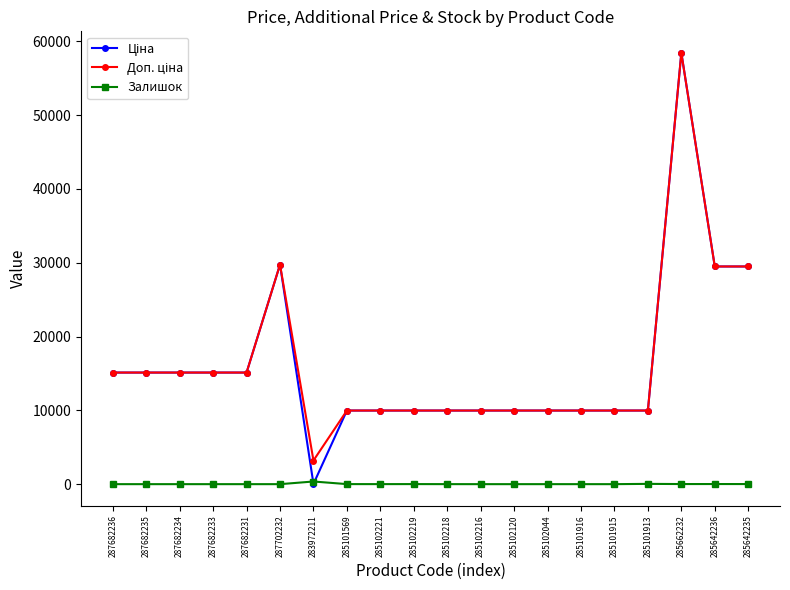

True or false: Залишок has more than 1 interior local peaks.

True